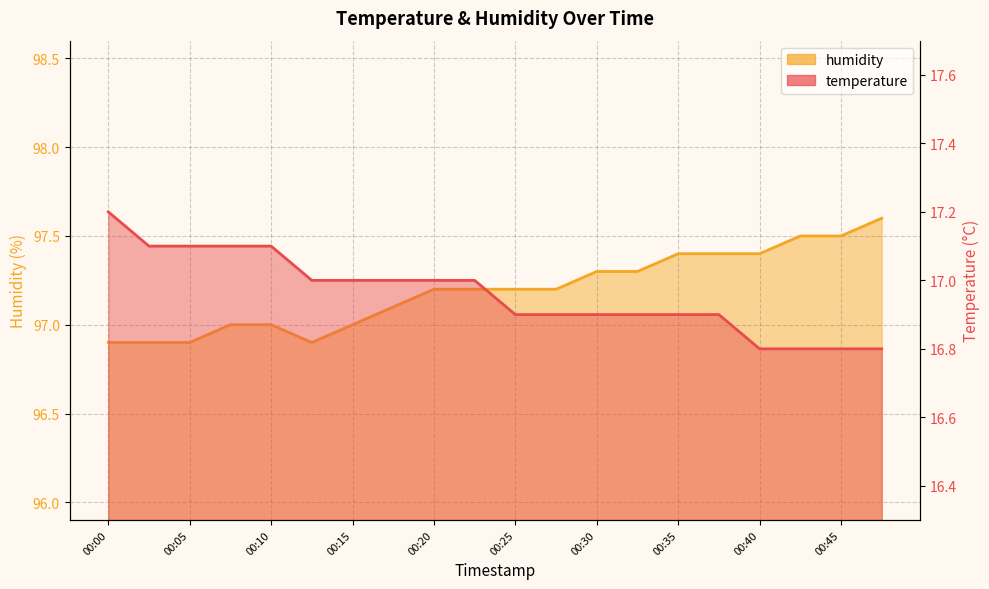

What is the average value of the humidity series?

97.2